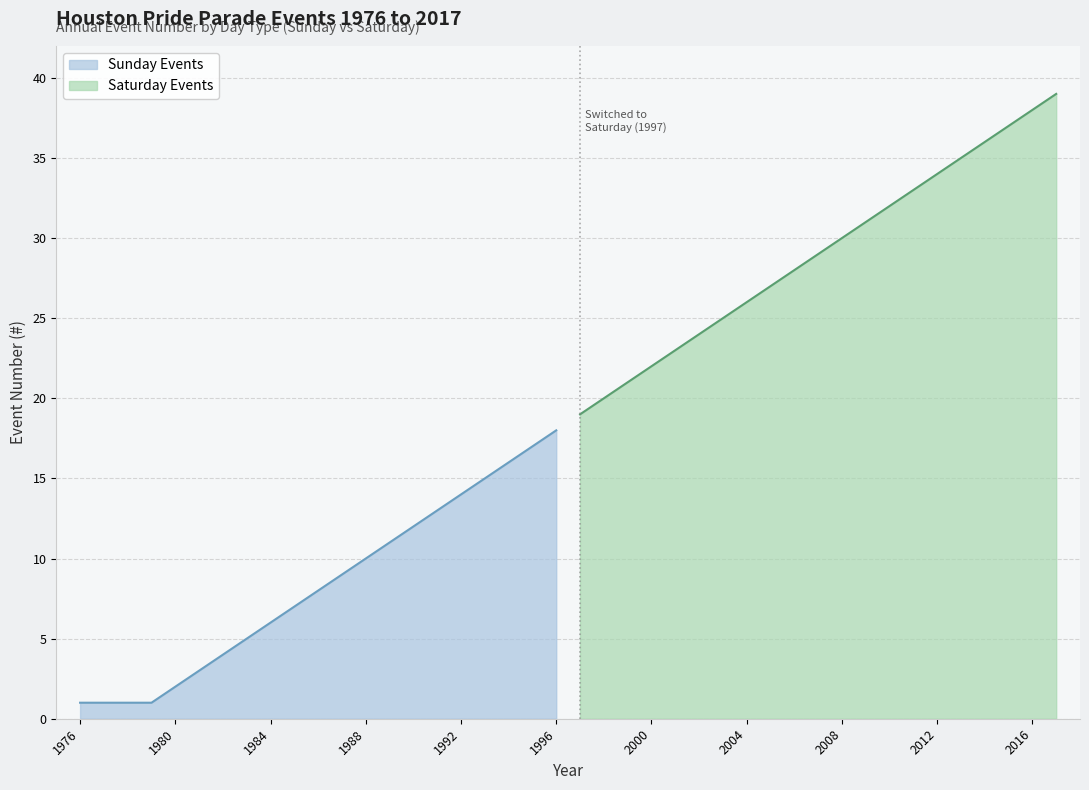

Is it true that Saturday Events equals 7 at 2000?

False